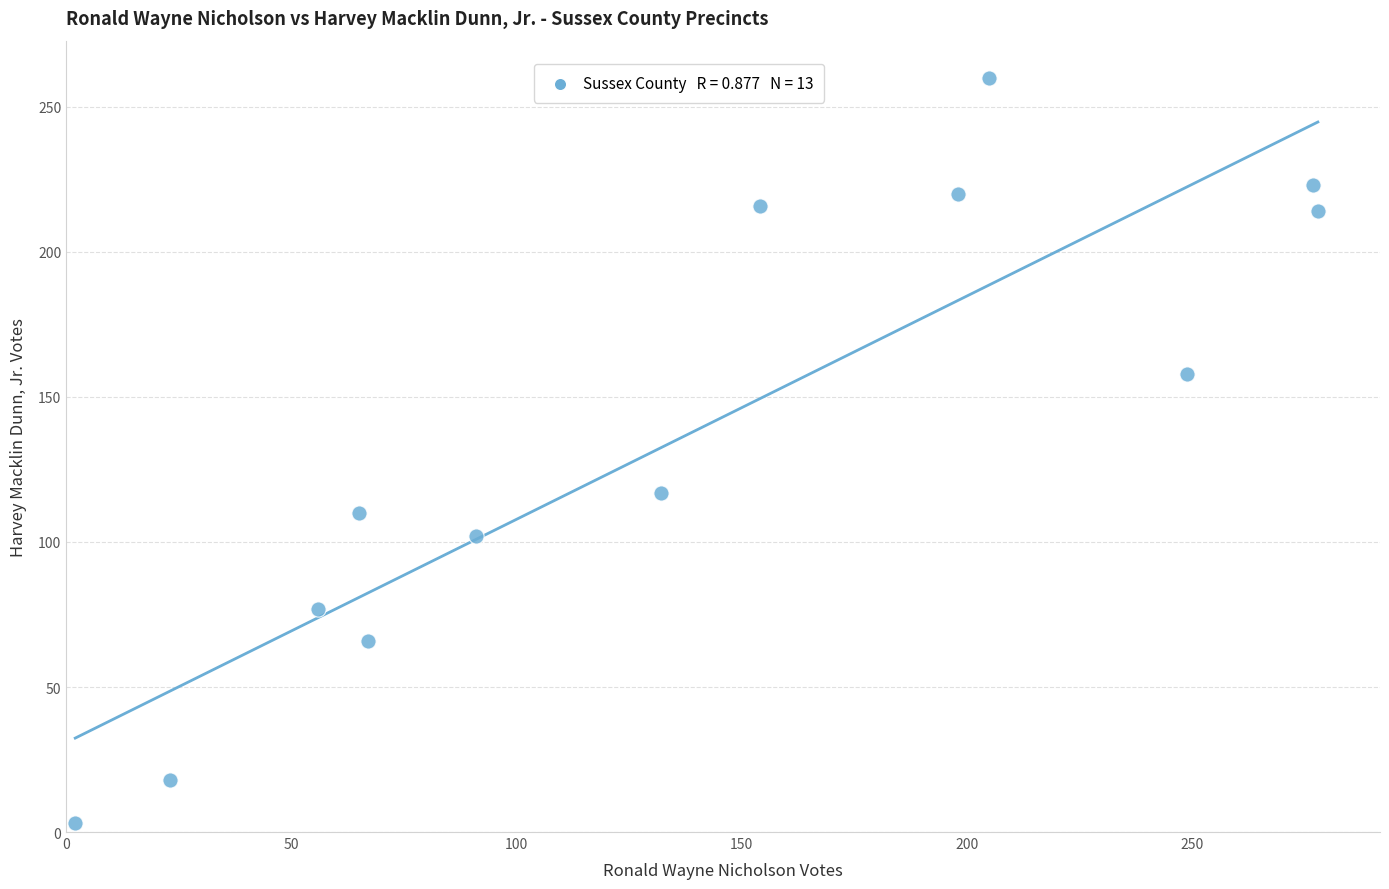

What is the range of Y values (max minus min)?

257